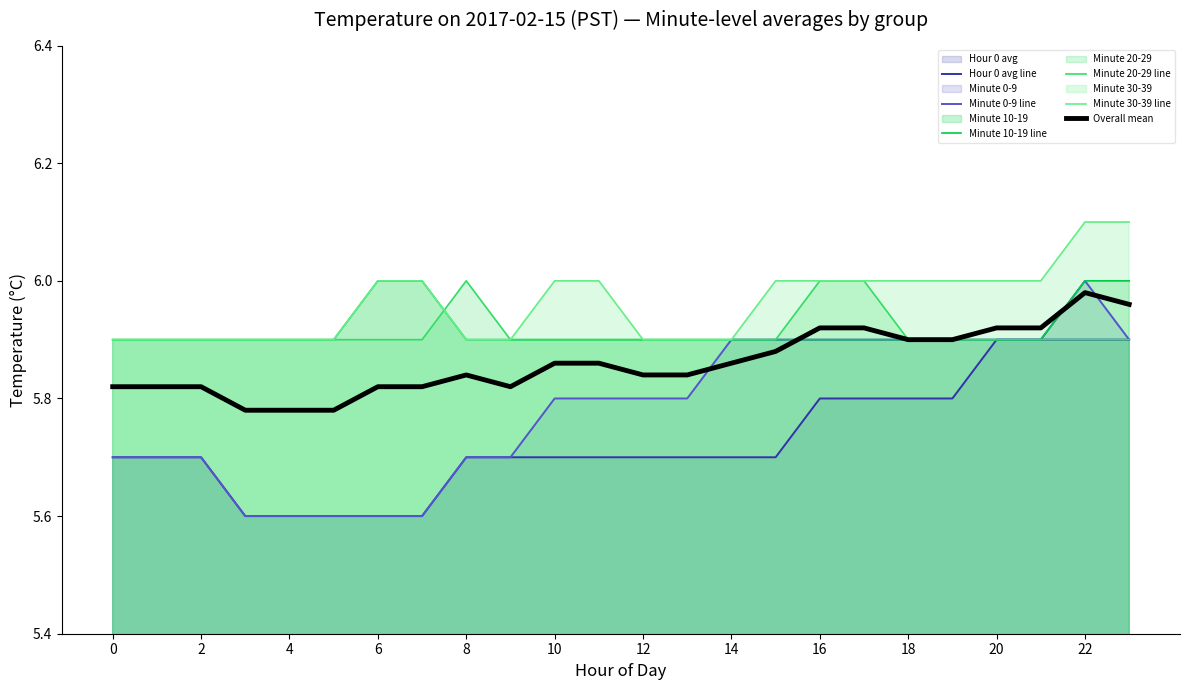

What value does the Minute 20-29 line series have at 20?

5.9